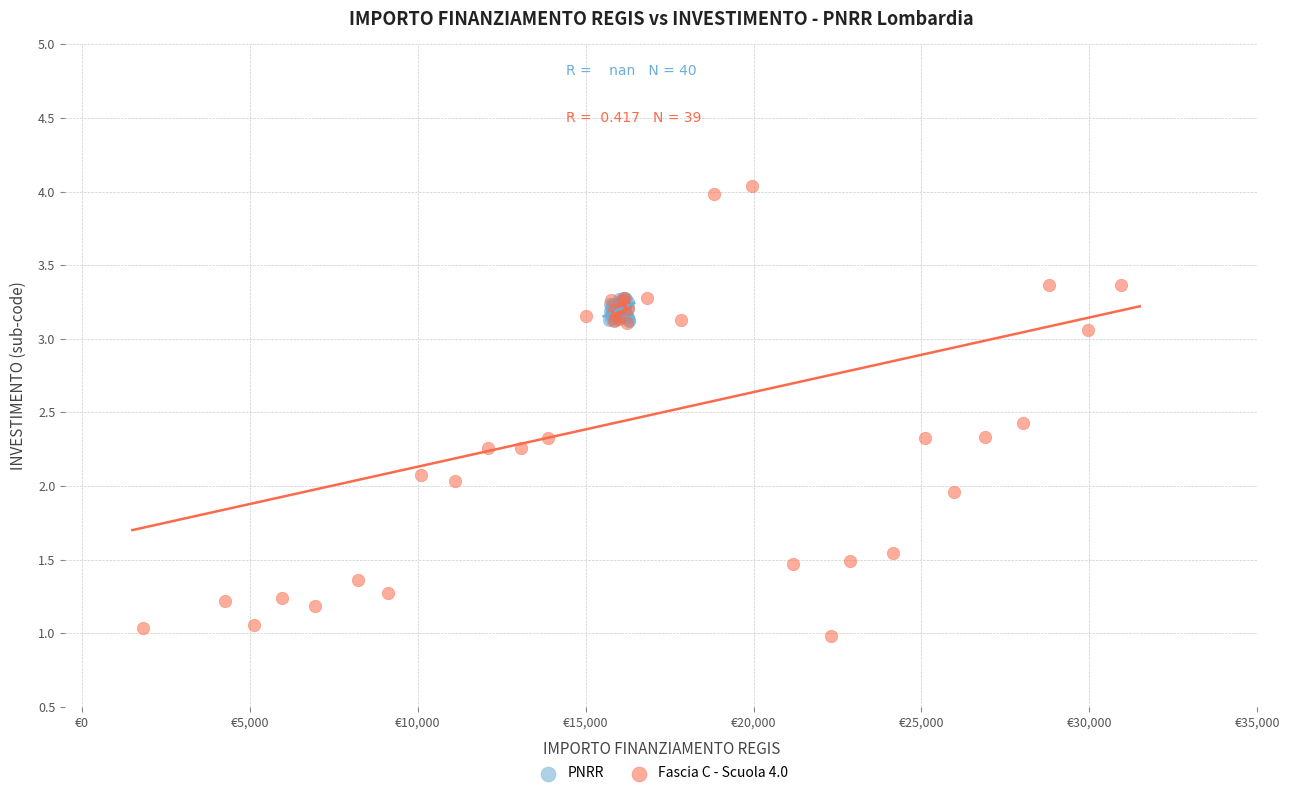

Which series reaches the minimum Y coordinate?

Fascia C - Scuola 4.0